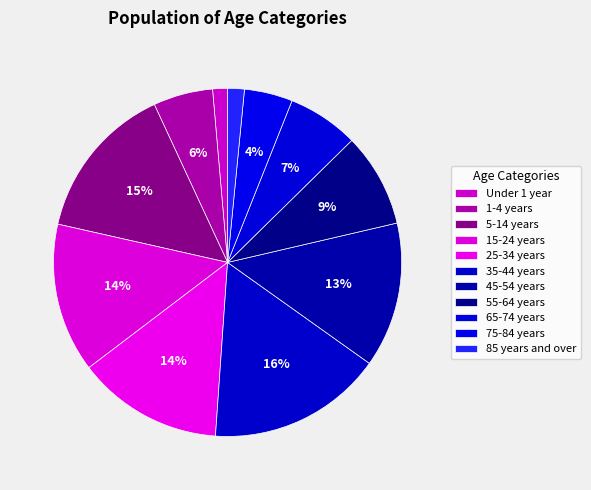

Count the number of slices in the pie.

11